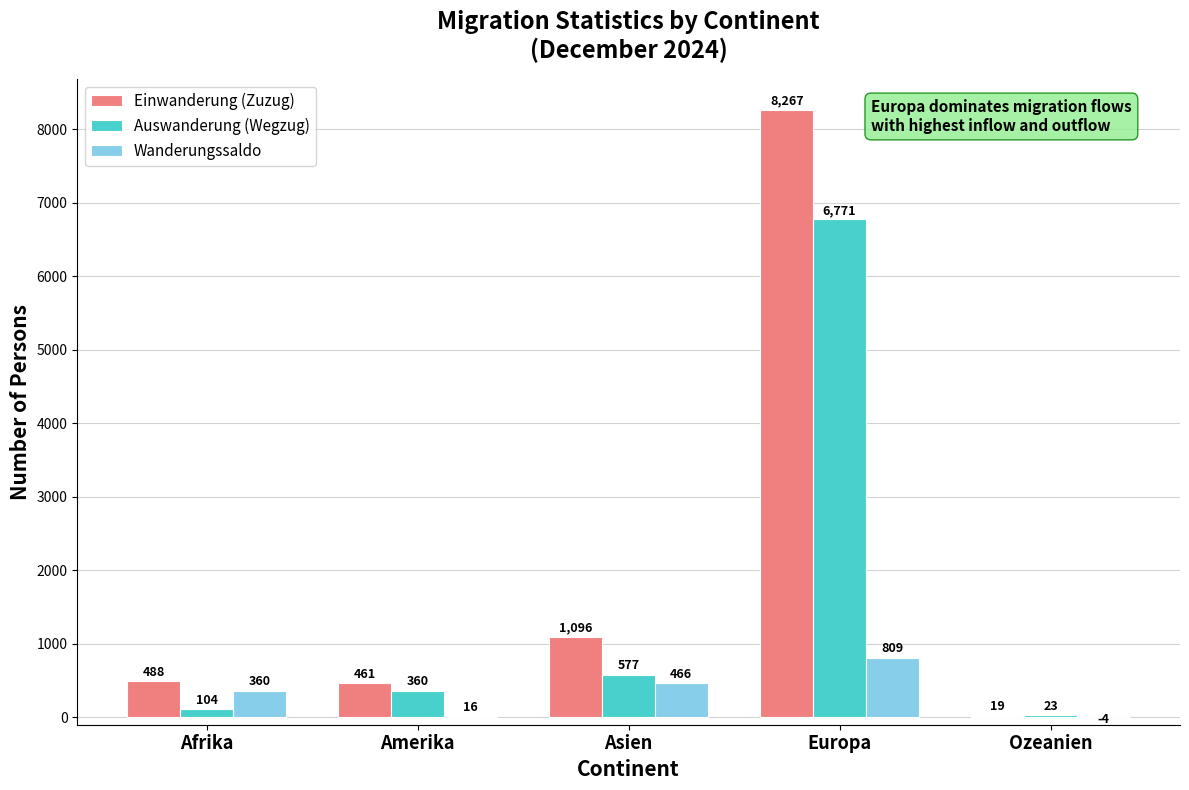

What is the maximum value for Auswanderung (Wegzug)?

6771